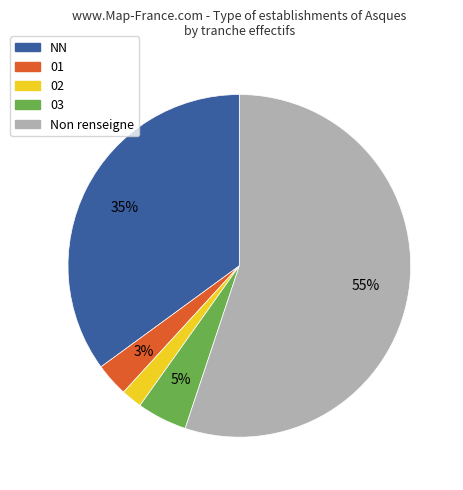

Between 01 and Non renseigne, which is larger?

Non renseigne